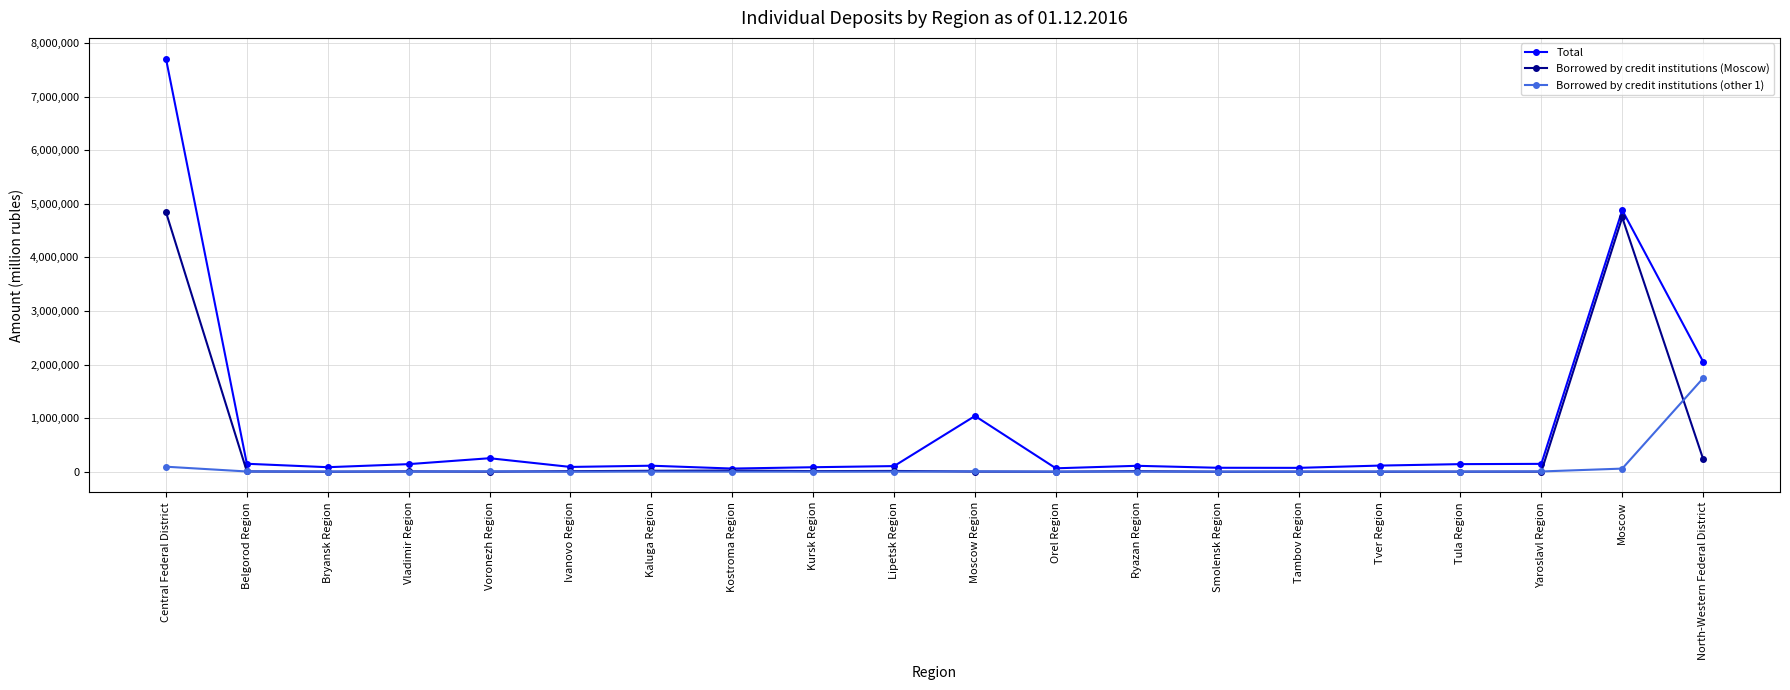

True or false: Total has more than 1 points higher than both neighbors.

True